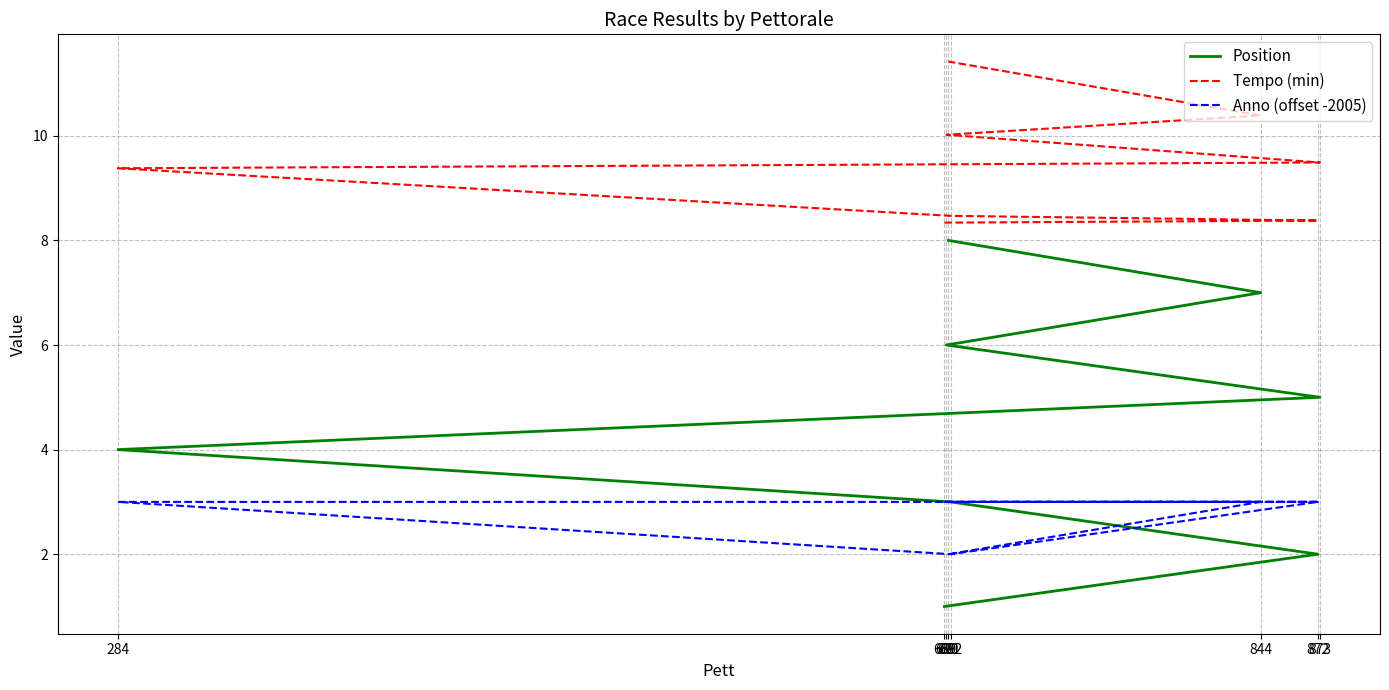

At which category is the sum across all series the highest?

691